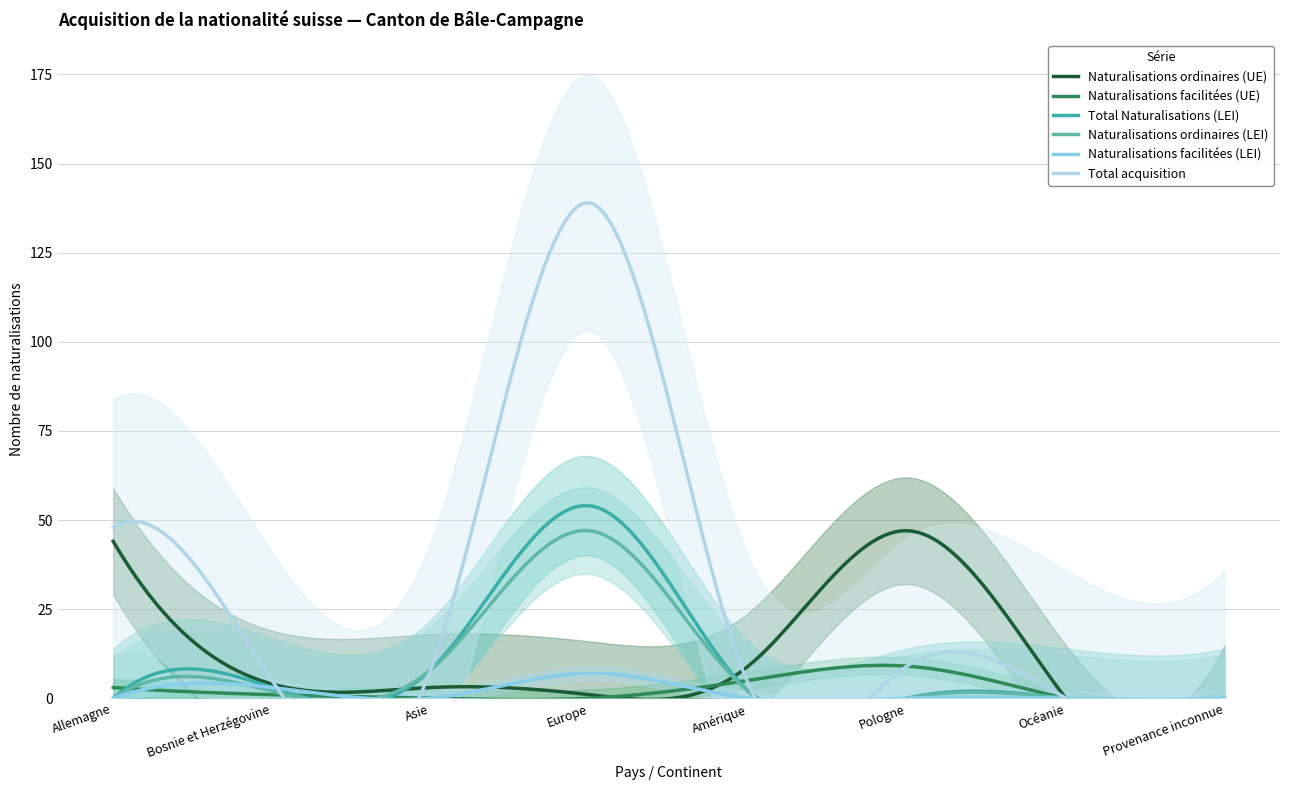

List the series in order of their peak value, highest first.

Total acquisition, Total Naturalisations (LEI), Naturalisations ordinaires (UE), Naturalisations ordinaires (LEI), Naturalisations facilitées (UE), Naturalisations facilitées (LEI)